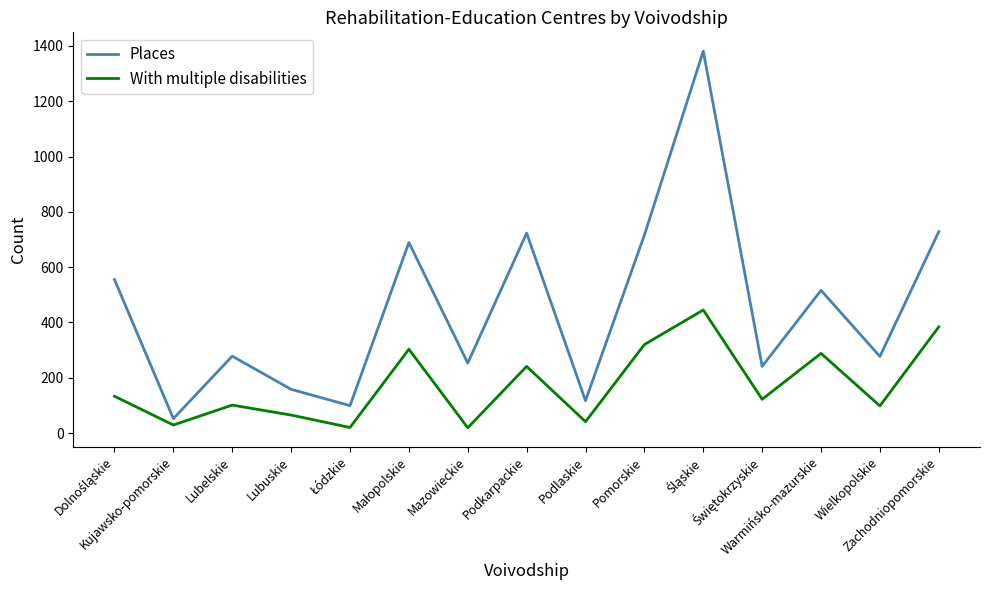

What is the difference between the maximum and minimum values in the With multiple disabilities series?

426